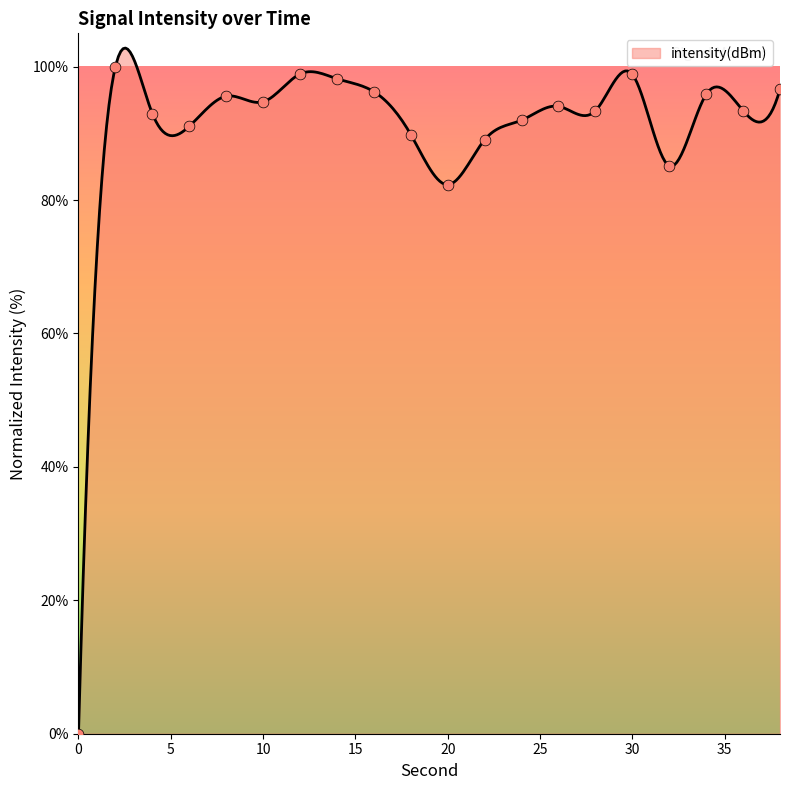

What is the ratio of the value at 4 to the value at 14?

0.9